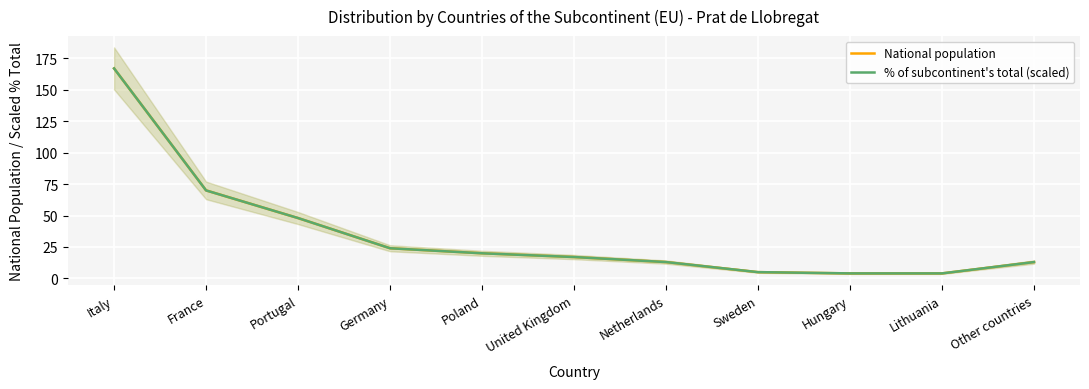

Where is National population nearest to the value 85?

France